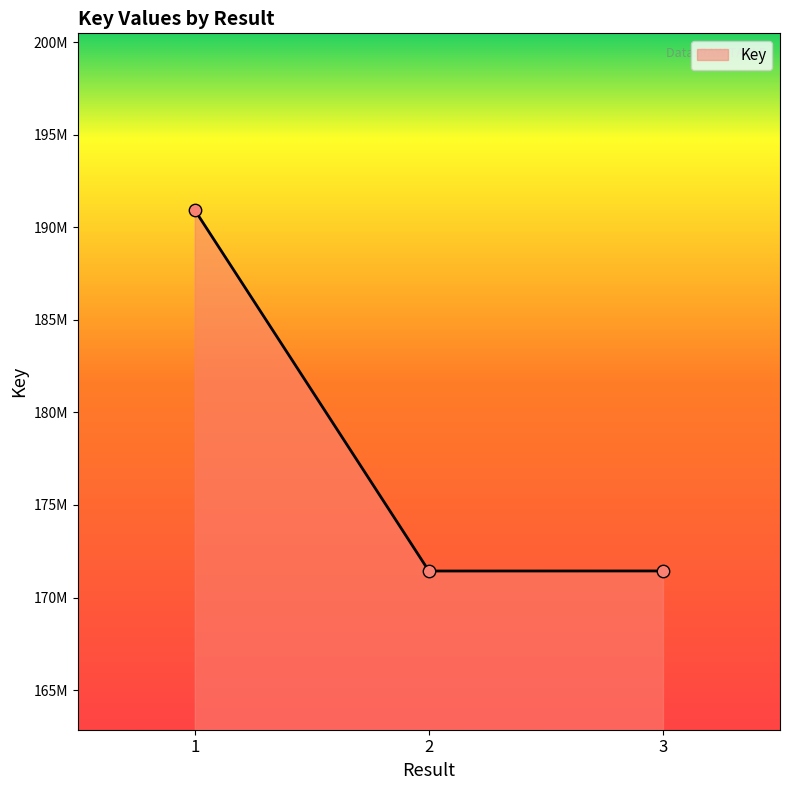

Is this an area chart (filled region under the line)?

Yes